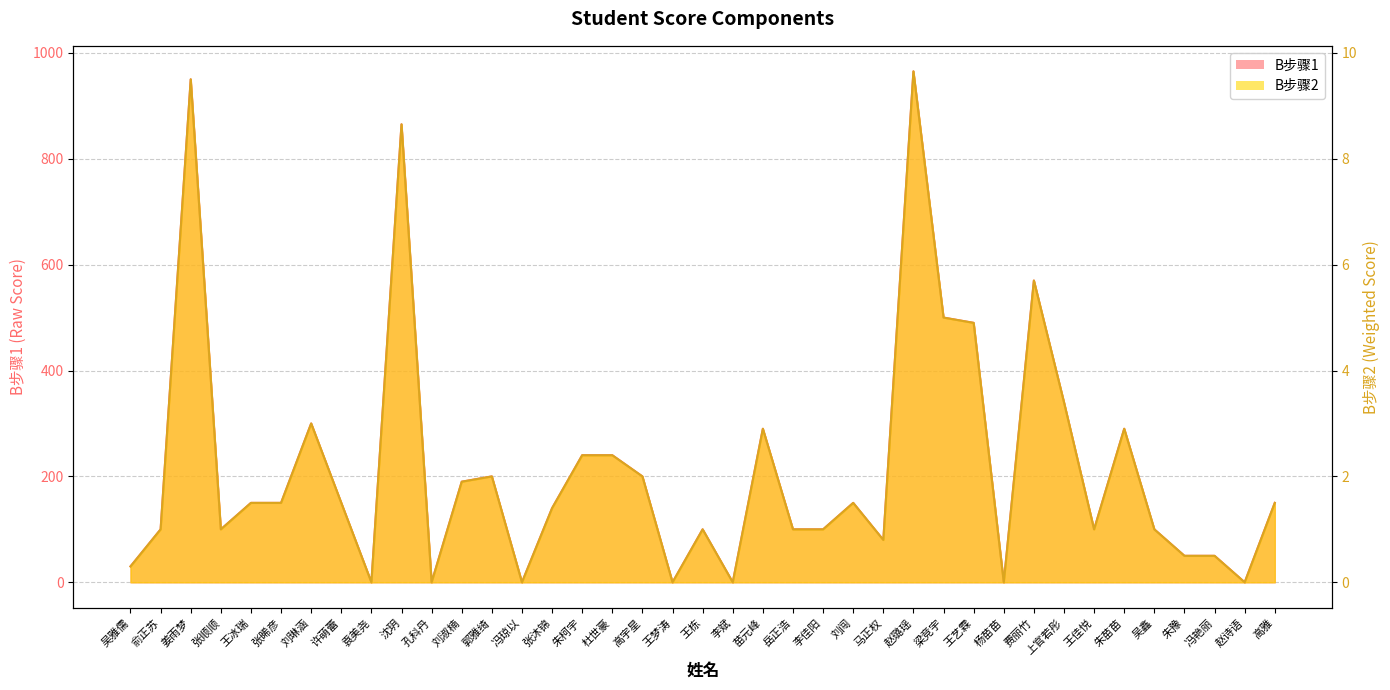

How many data points in B步骤2 are less than 1?

11